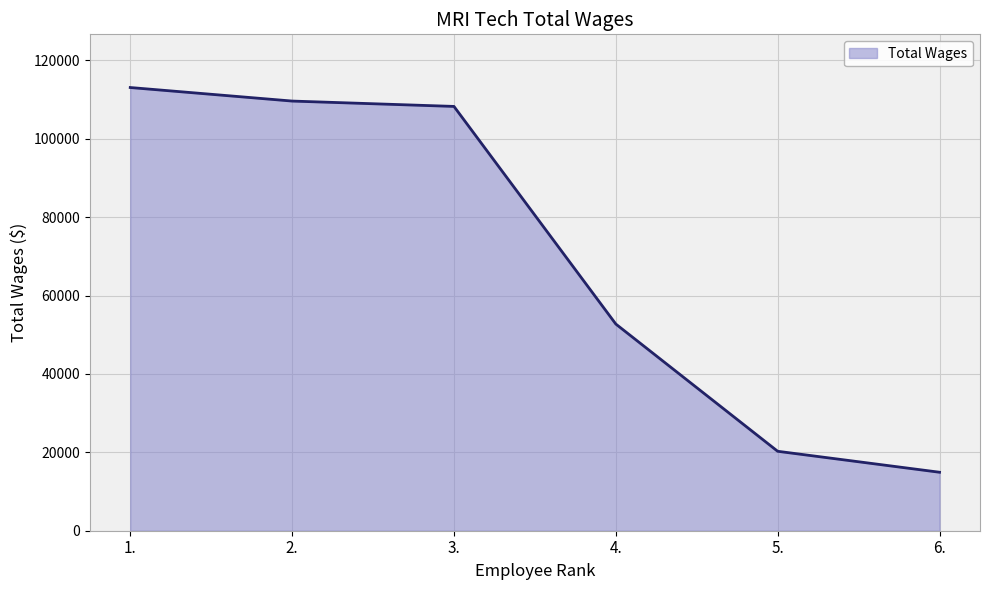

Reading left to right, extract all data points from this chart.

113069	109614	108247	52728	20266	14918